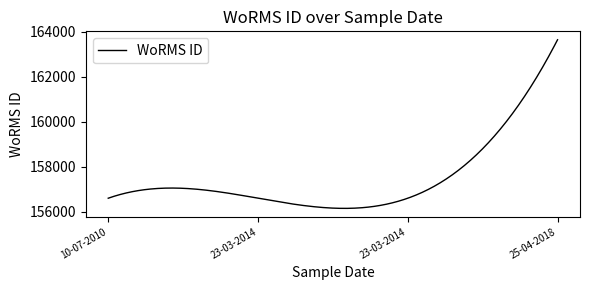

What is the average value?

157487.8